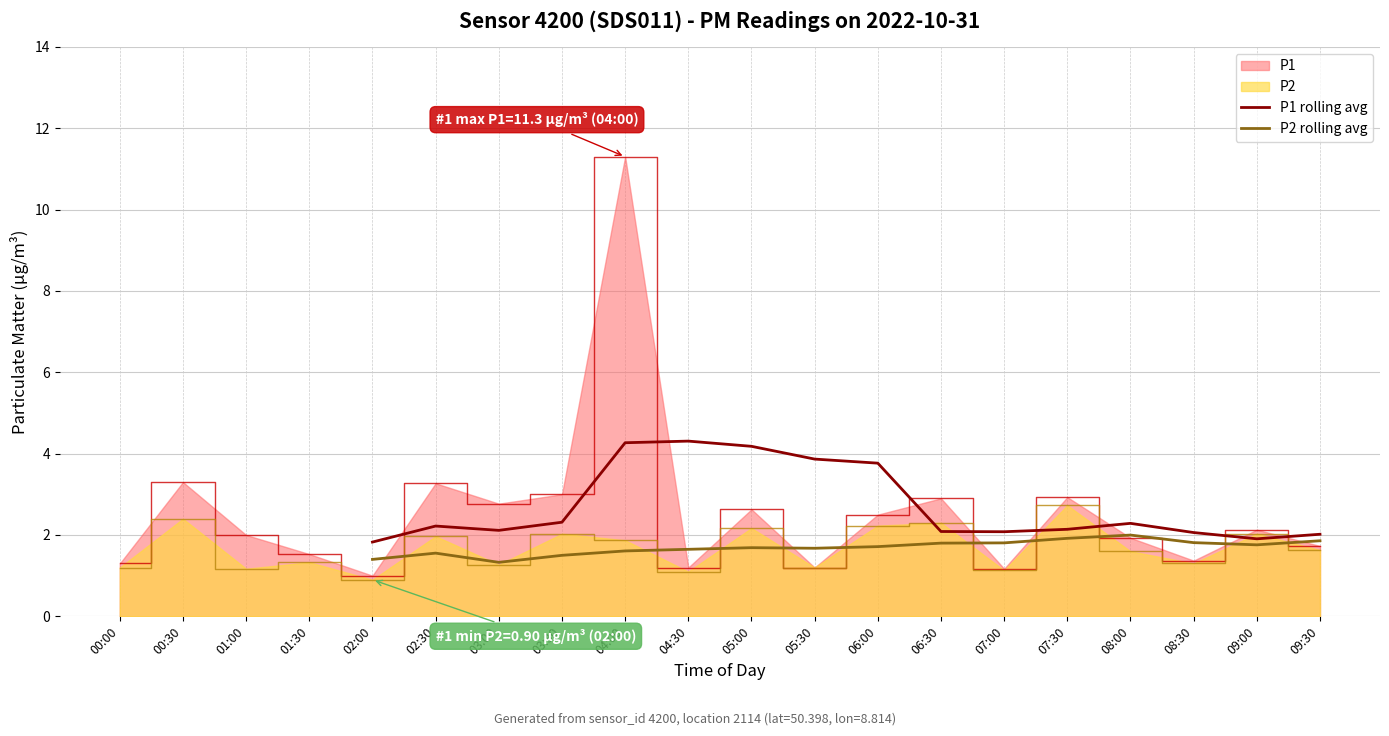

The P1 series shows 0.4 at 09:30. True or false?

False